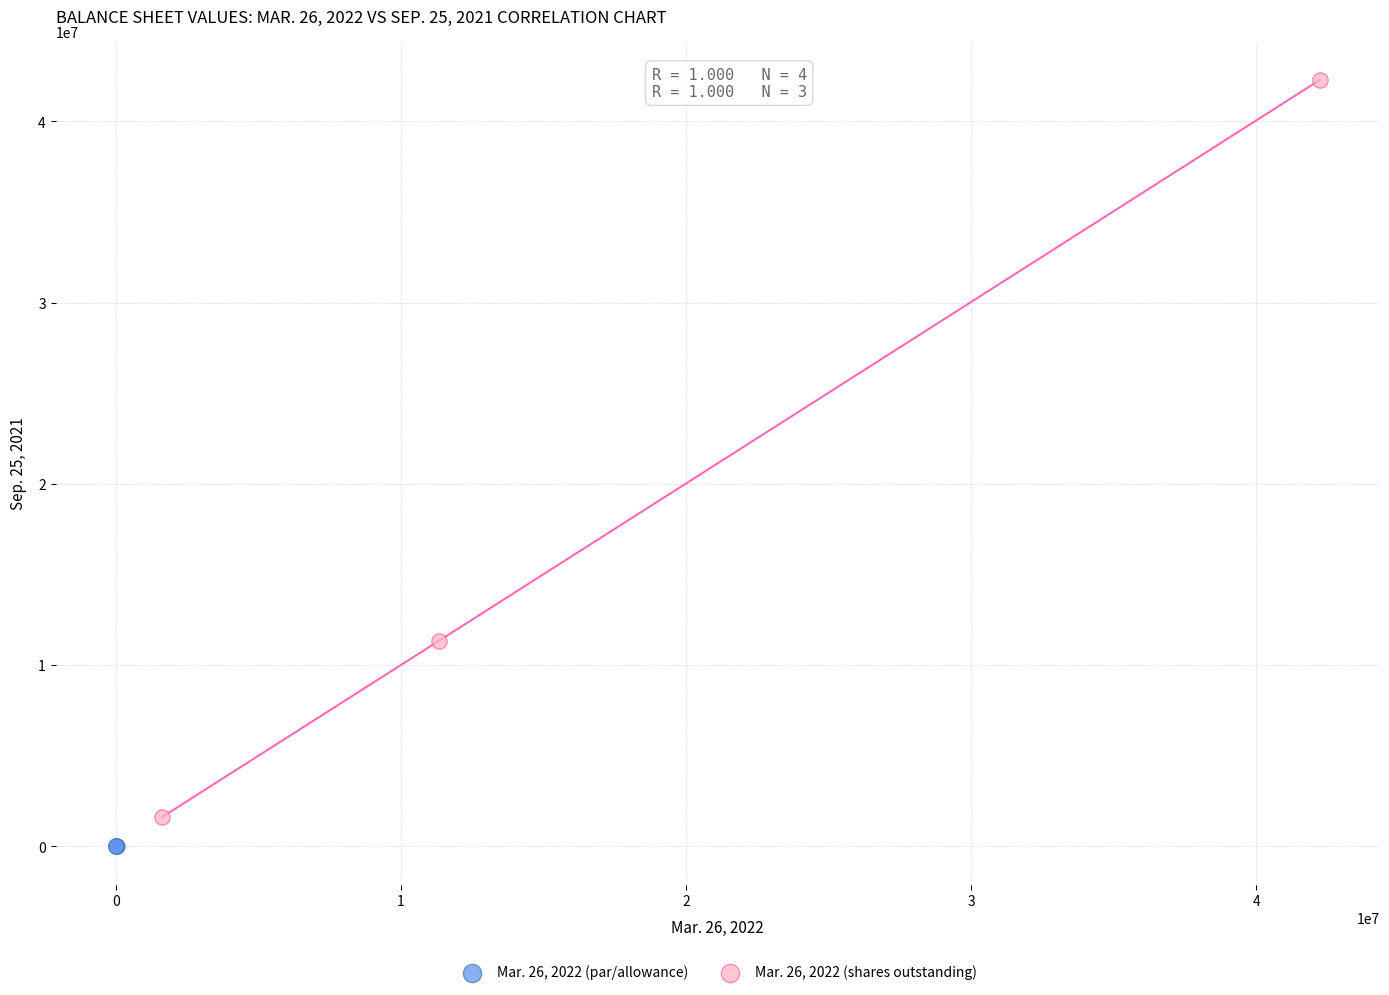

What are all the series names shown in the legend?

Mar. 26, 2022 (par/allowance), Mar. 26, 2022 (shares outstanding)